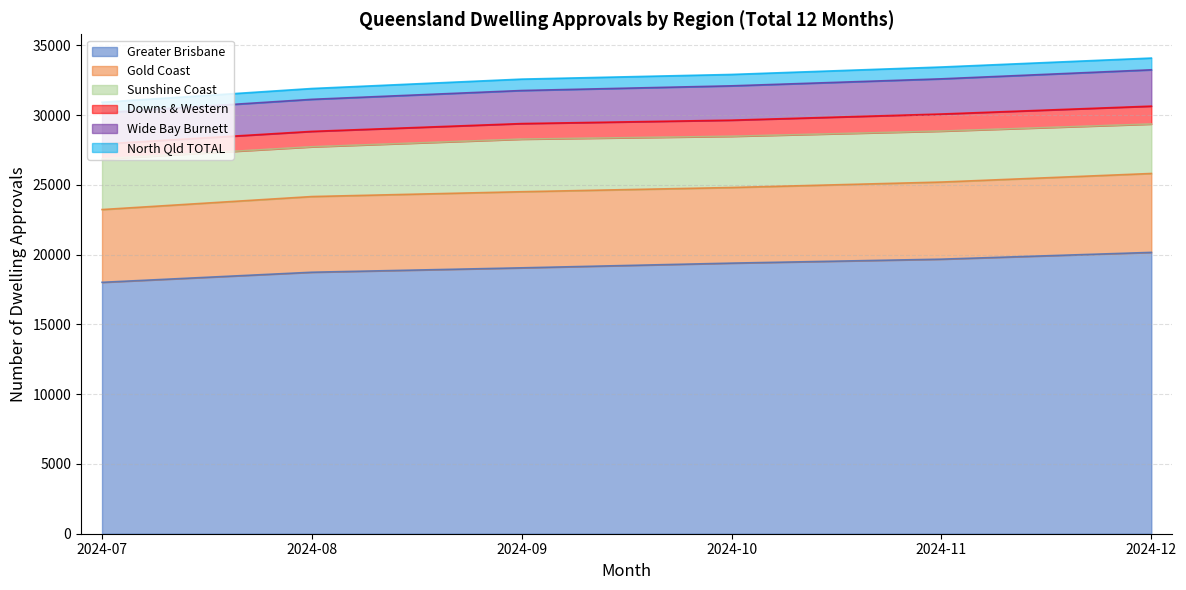

True or false: Sunshine Coast and Downs & Western intersect in this chart.

False